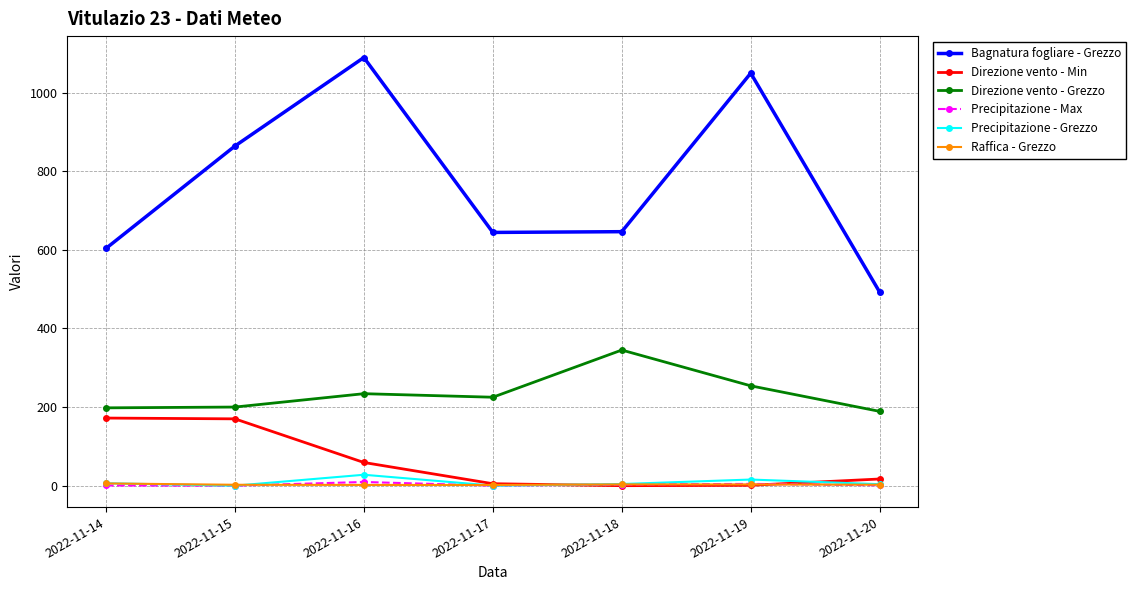

How many intersections are there between Precipitazione - Max and Direzione vento - Min?

2